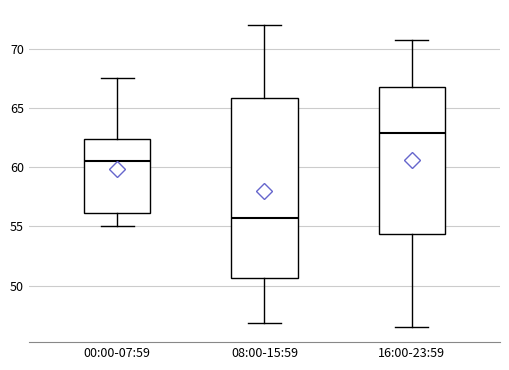

Reading left to right, read every box against the y-axis: the position of its median line, the range the box covers, and the ends of its whiskers. The values are not printed on the chart, so give them approximately, as read against the axis.

00:00-07:59: median 60.5, box 56.0 to 62.5, whiskers 55.0 to 67.5
08:00-15:59: median 55.5, box 50.5 to 66.0, whiskers 47.0 to 72.0
16:00-23:59: median 63.0, box 54.5 to 67.0, whiskers 46.5 to 70.5